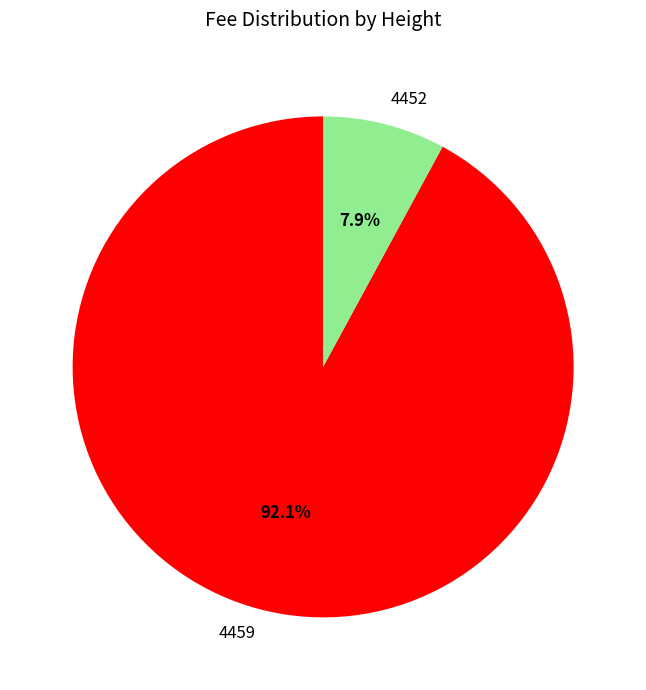

Is the sum of 4459 and 4452 greater than half?

Yes